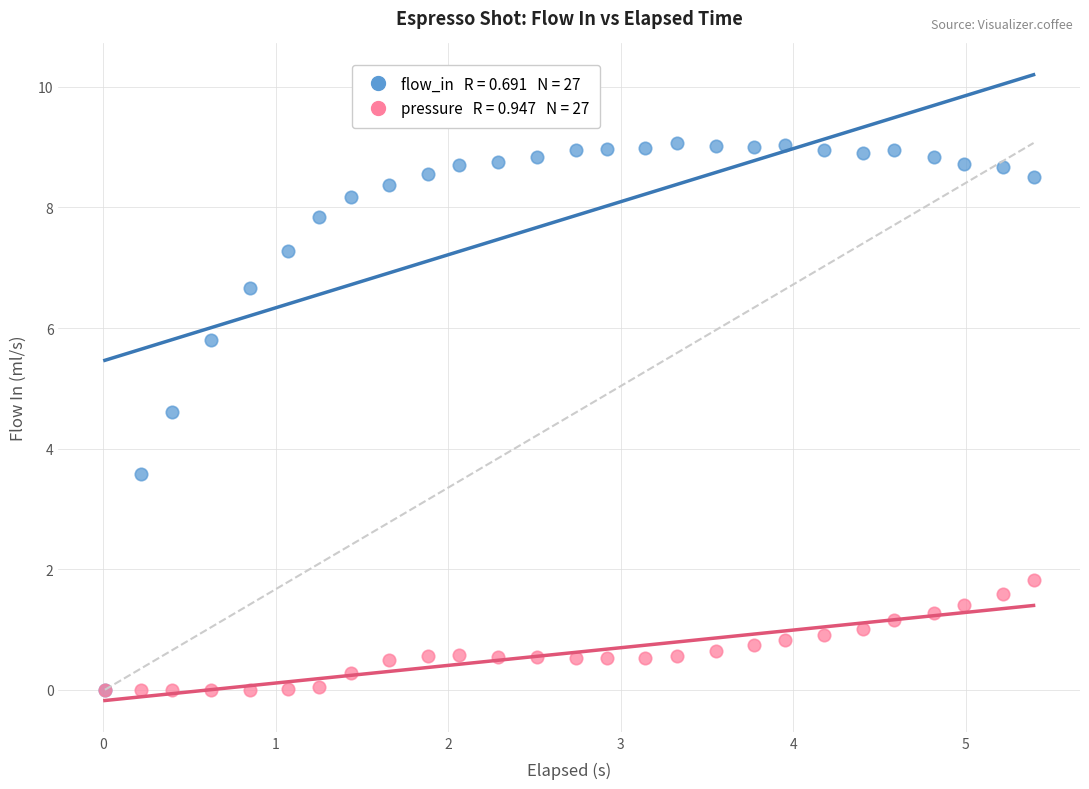

Across all series, what Y value is closest to 4?

3.6